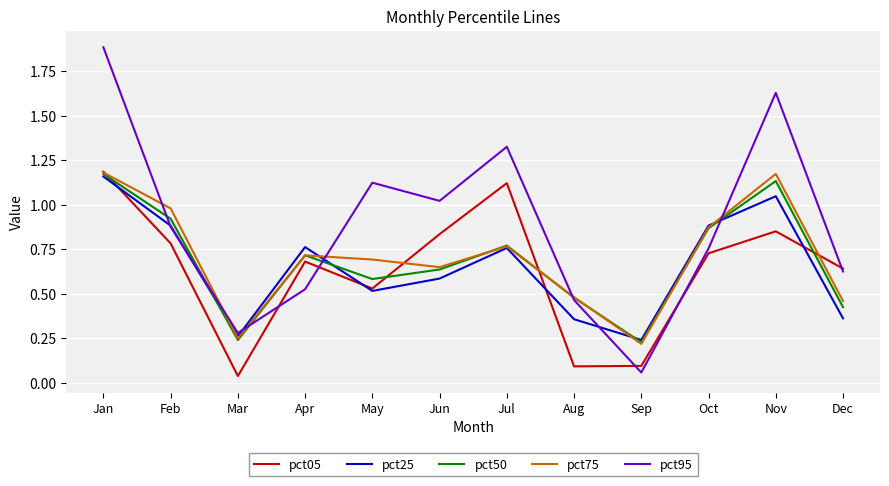

Which series has the largest total across all categories?

pct95